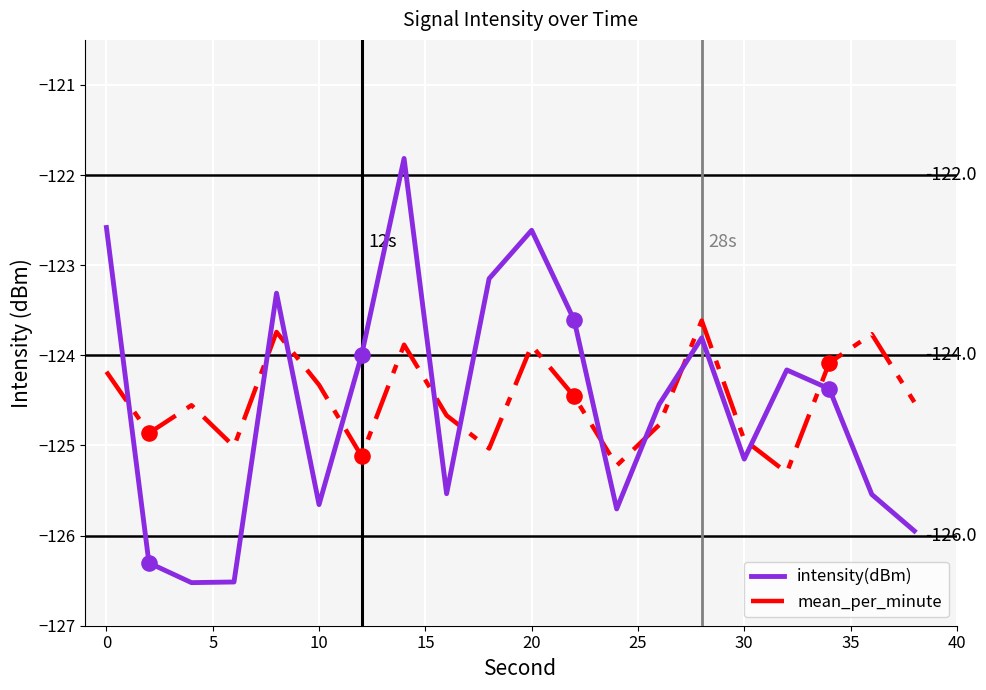

List the series in order of their peak value, lowest first.

mean_per_minute, intensity(dBm)